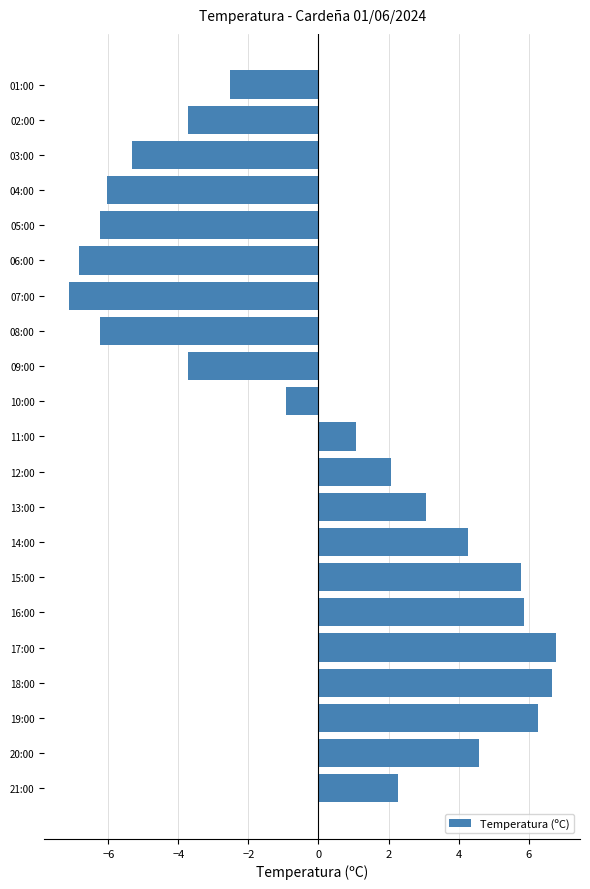

What is the change in value from 21:00 to 14:00?

+2.0